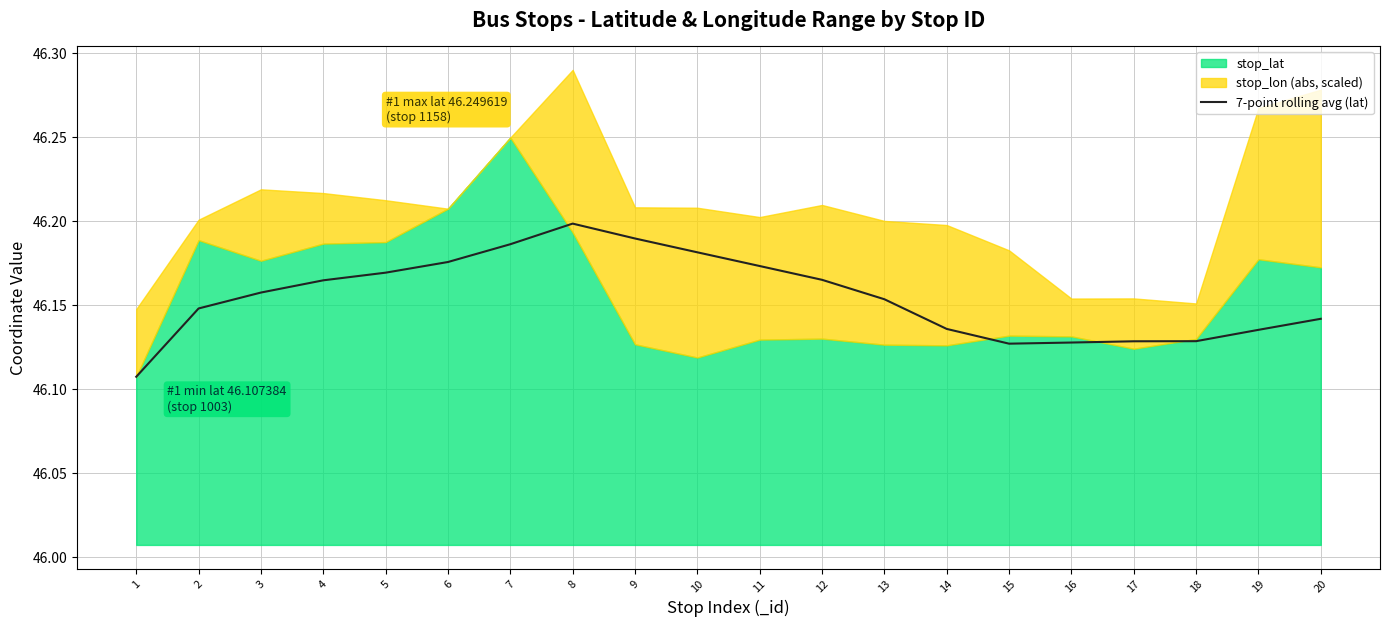

What is the difference between the second highest and second lowest values?

0.1